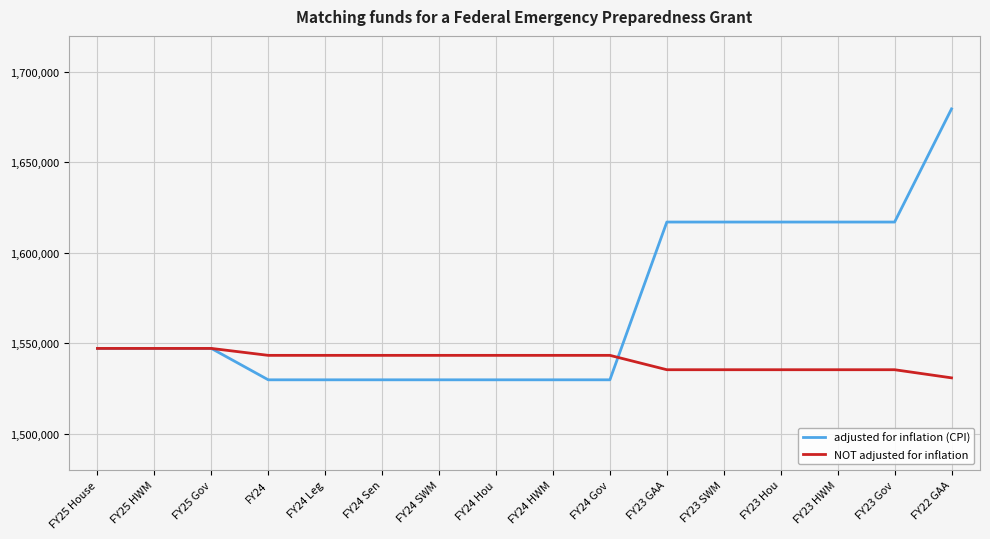

The value of adjusted for inflation (CPI) at FY25 Gov is 1547168. True or false?

True